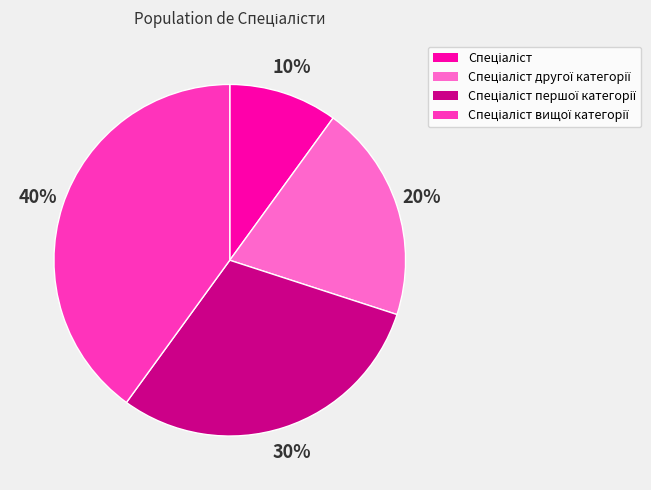

Is there a majority slice in this chart?

No